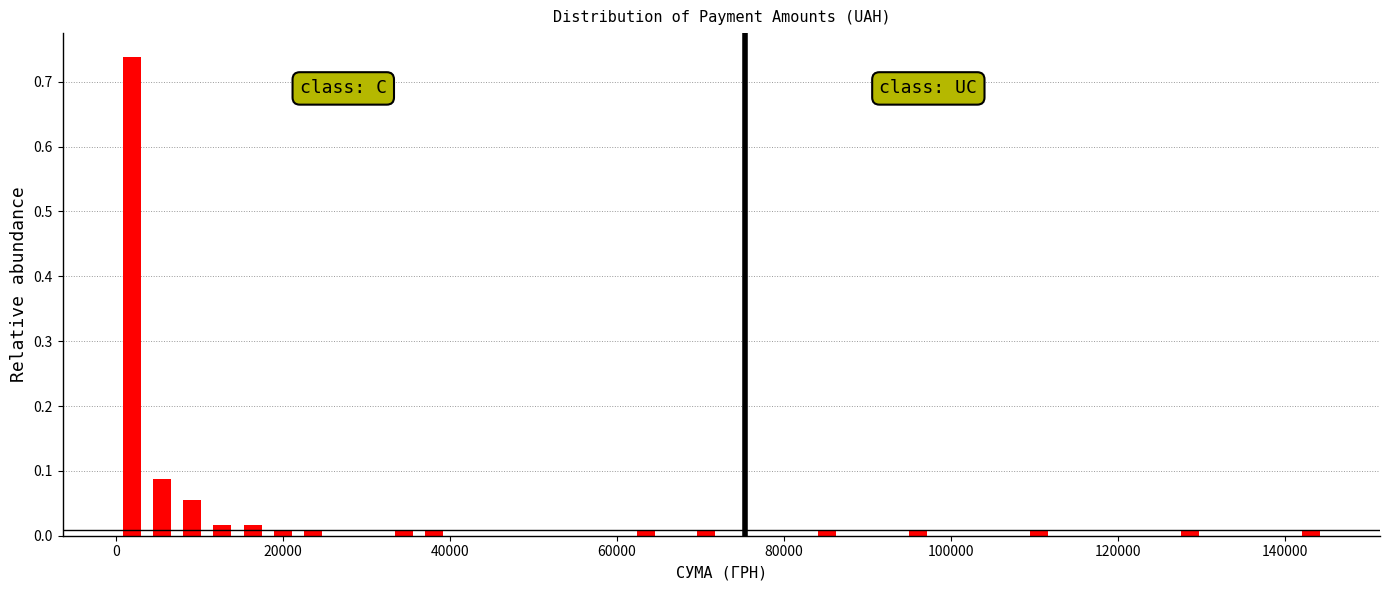

Read against the x-axis, roughly where is the centre of the tallest bar?

2000